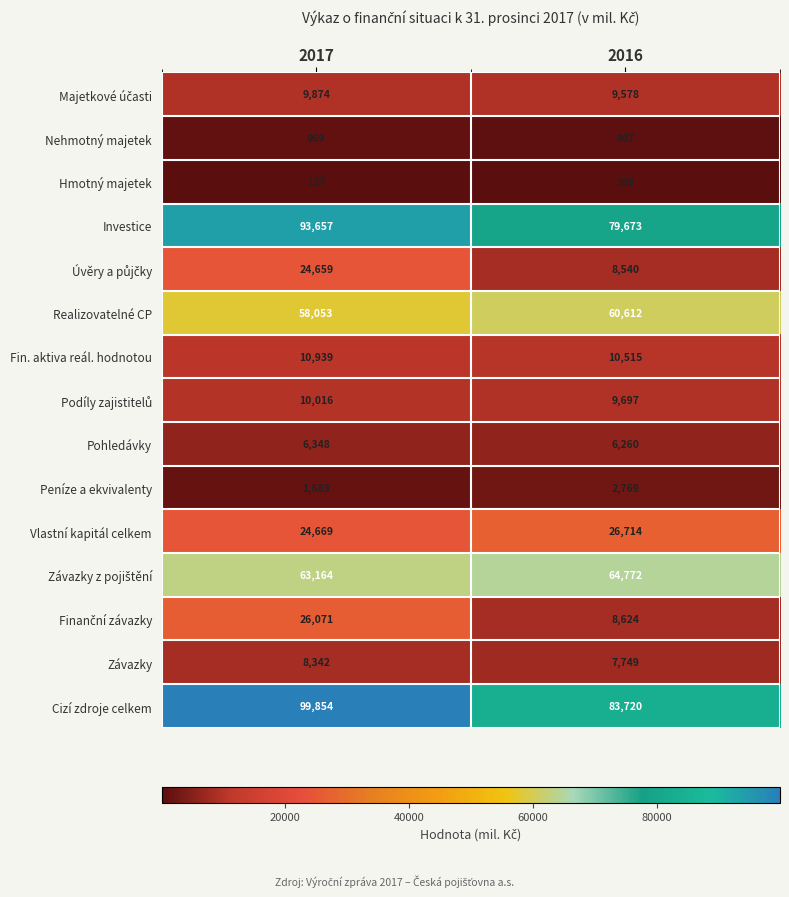

What is the total value across all series at 2016?

380338